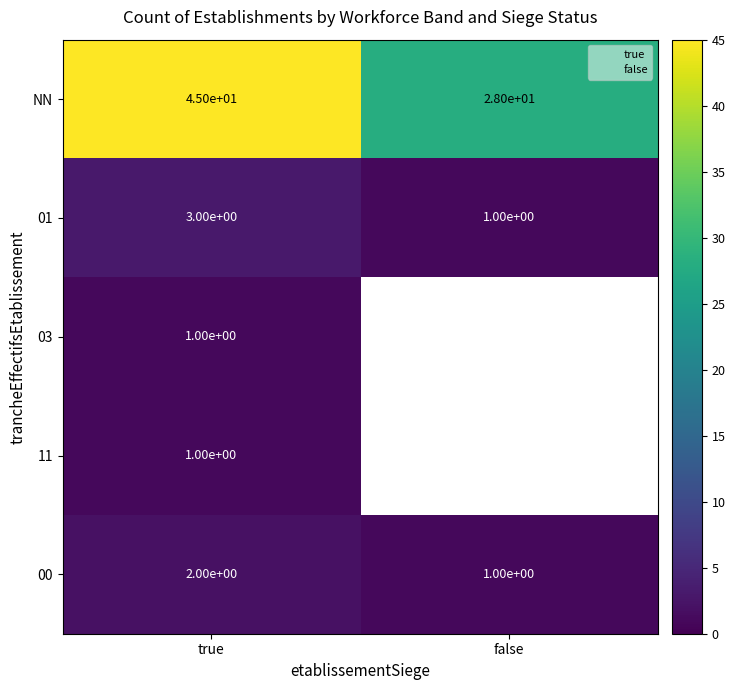

At which category is the sum across all series the highest?

true